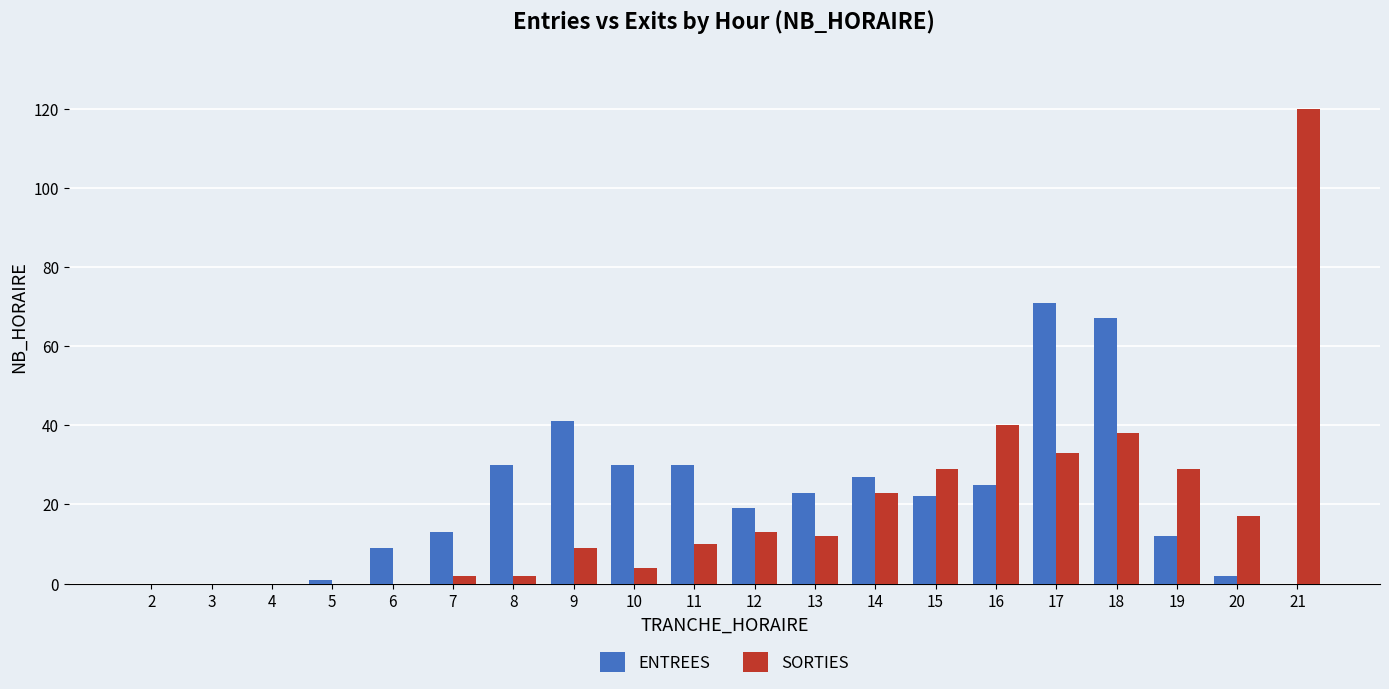

At which category does the chart reach its peak across all series?

21